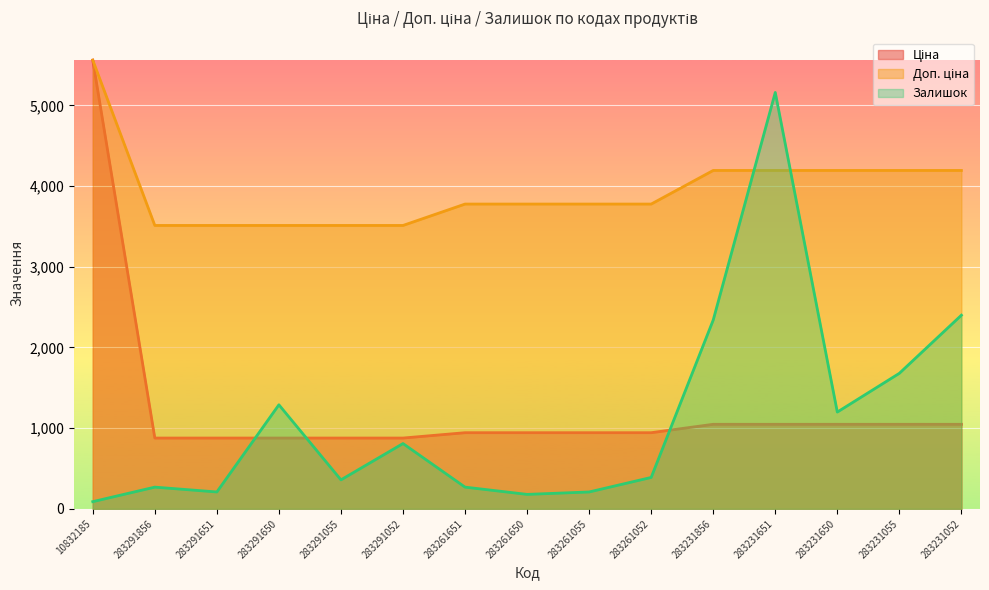

What is the average value of the Ціна series?

1264.6